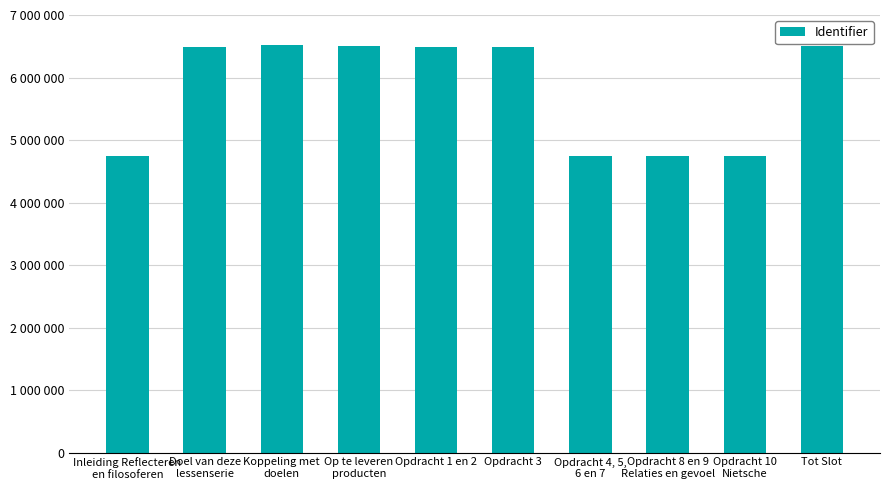

True or false: the data shows 6492257 at Opdracht 3.

True